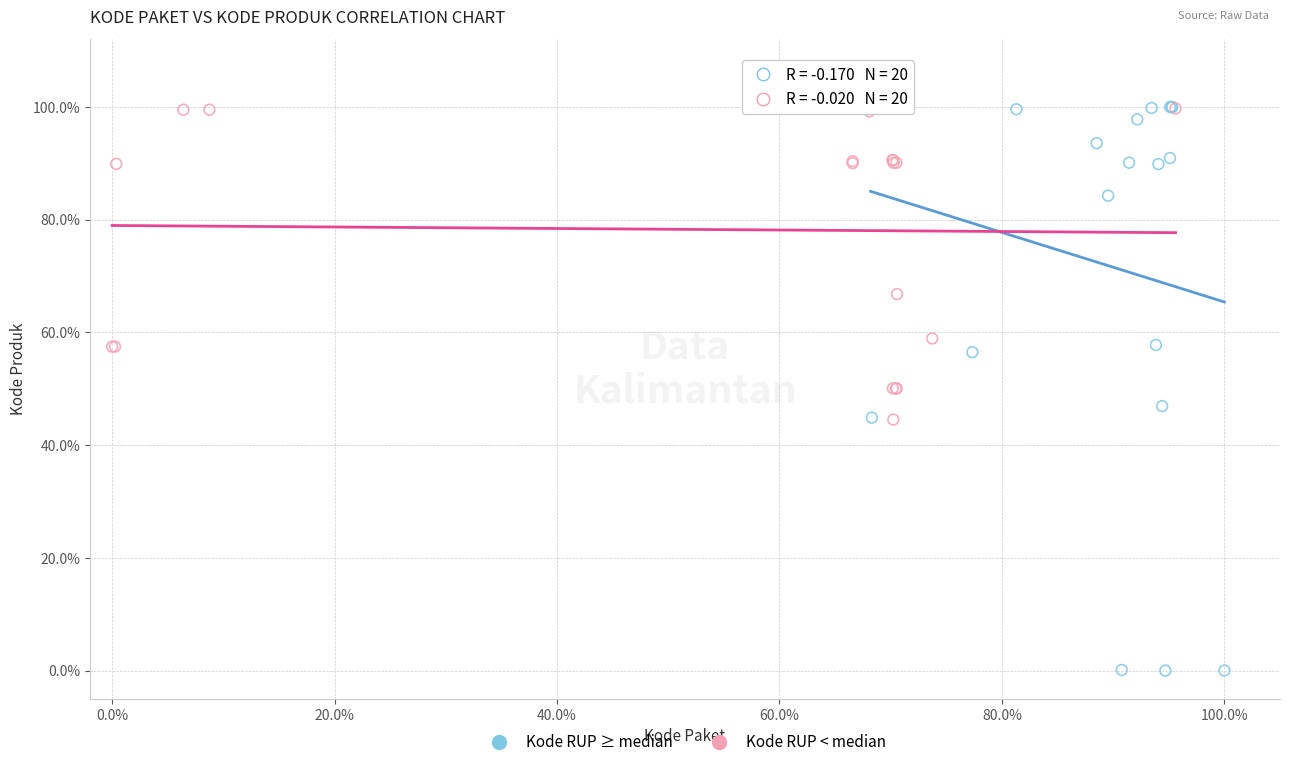

Which series has the largest Y range (max minus min)?

Kode RUP ≥ median